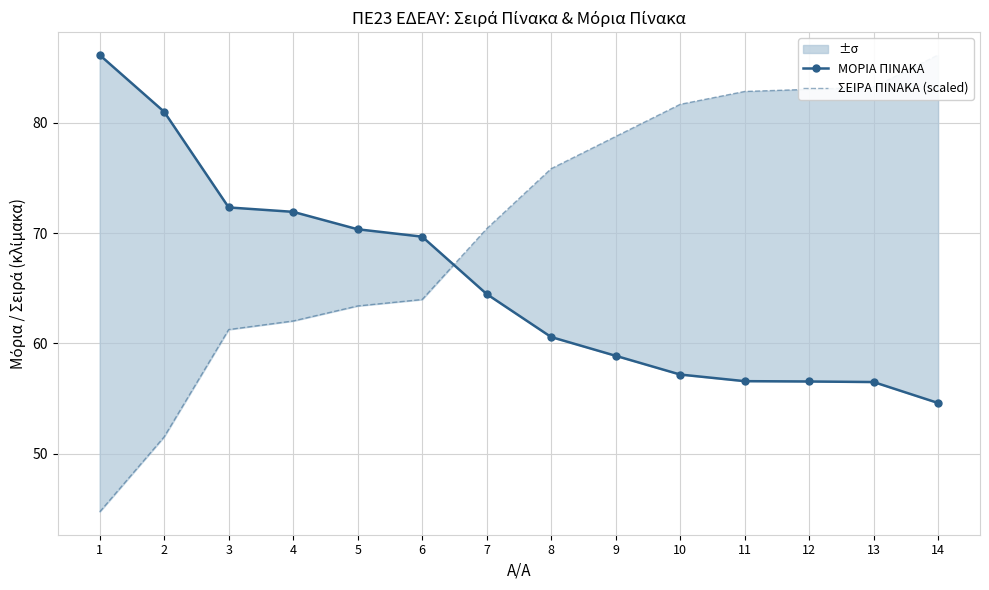

Which series has the largest range (max minus min)?

ΣΕΙΡΑ ΠΙΝΑΚΑ (scaled)